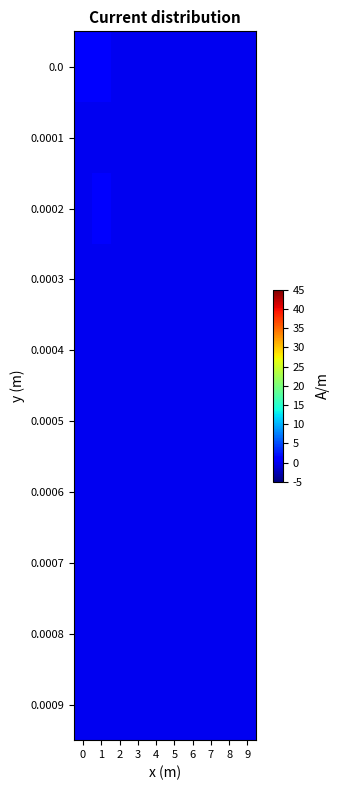

List the series in order of their peak value, highest first.

0.0, 0.0002, 0.0001, 0.0003, 0.0004, 0.0005, 0.0006, 0.0007, 0.0008, 0.0009